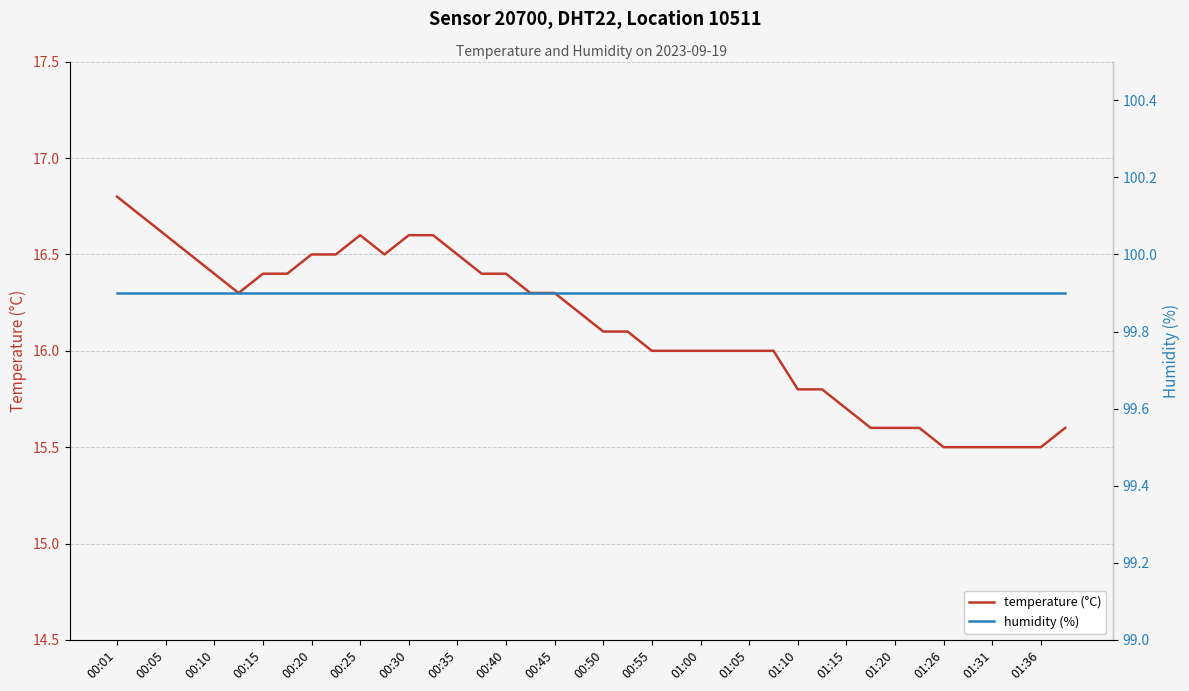

Does the chart have visible grid lines?

Yes